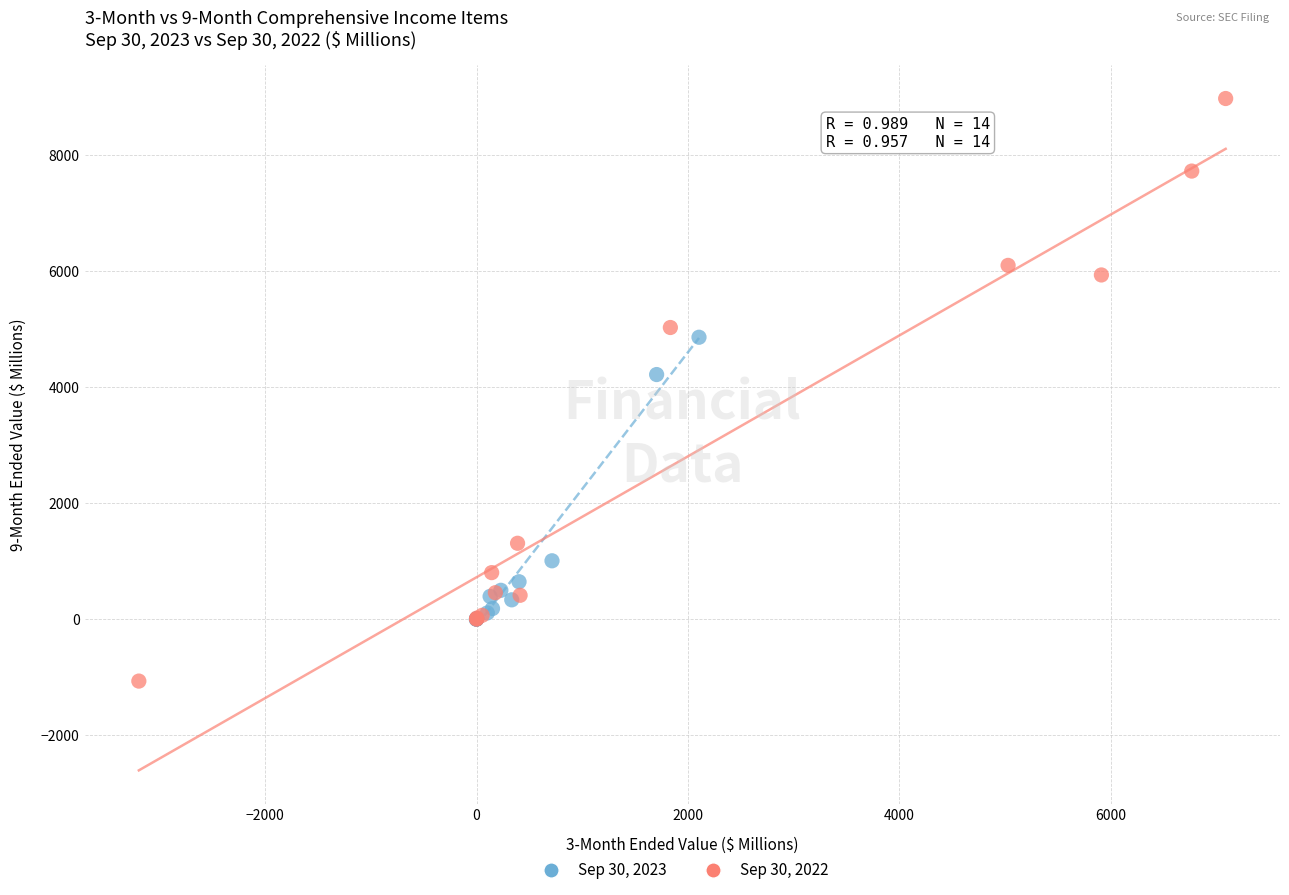

Which series has the largest Y range (max minus min)?

Sep 30, 2022